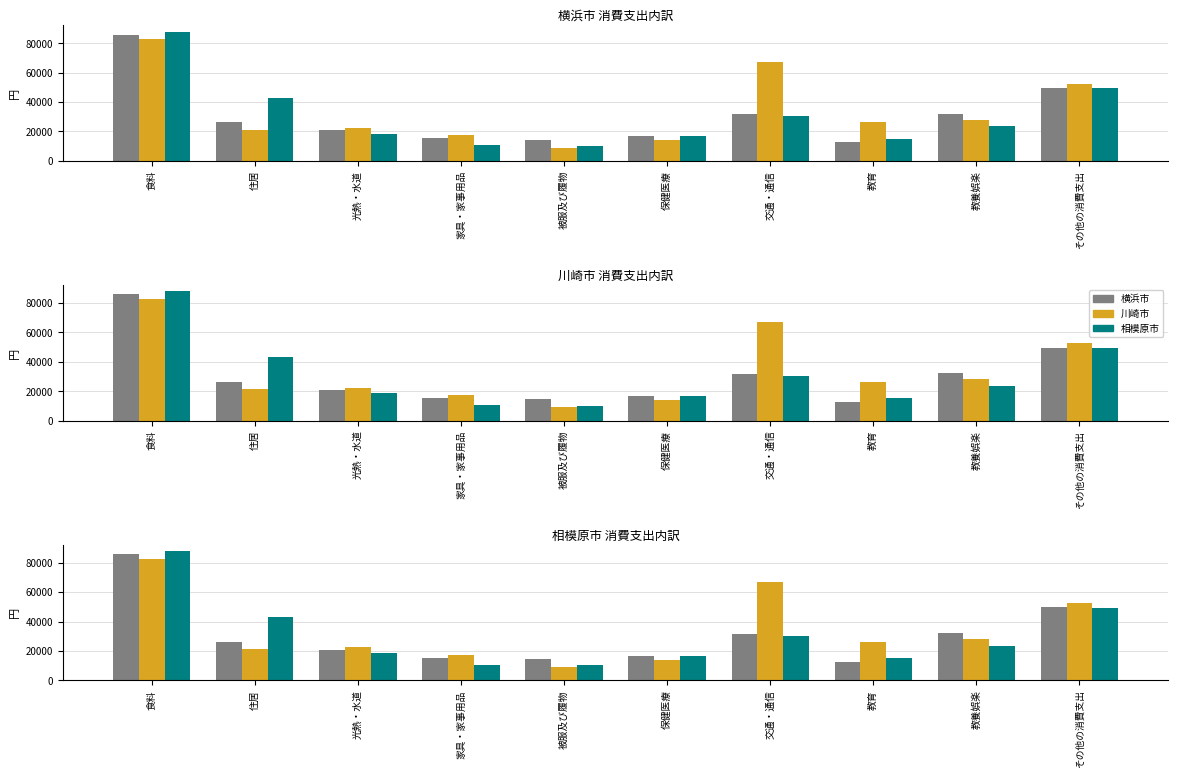

Which label corresponds to the largest value in the chart?

食料